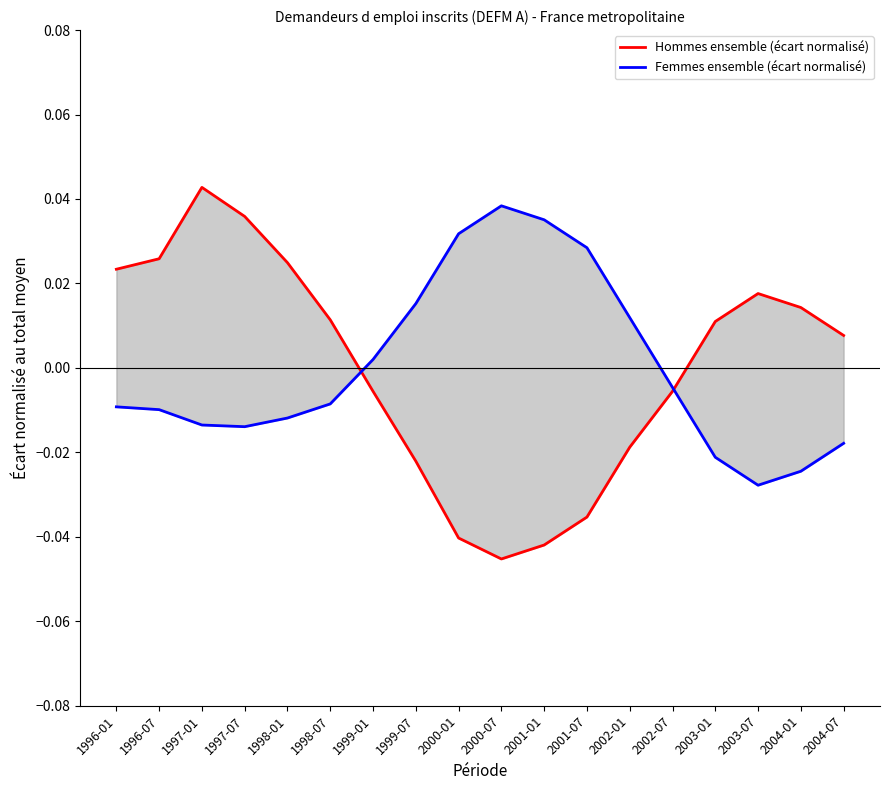

Between 1997-07 and 2000-01, which series saw the biggest shift?

Hommes ensemble (écart normalisé)